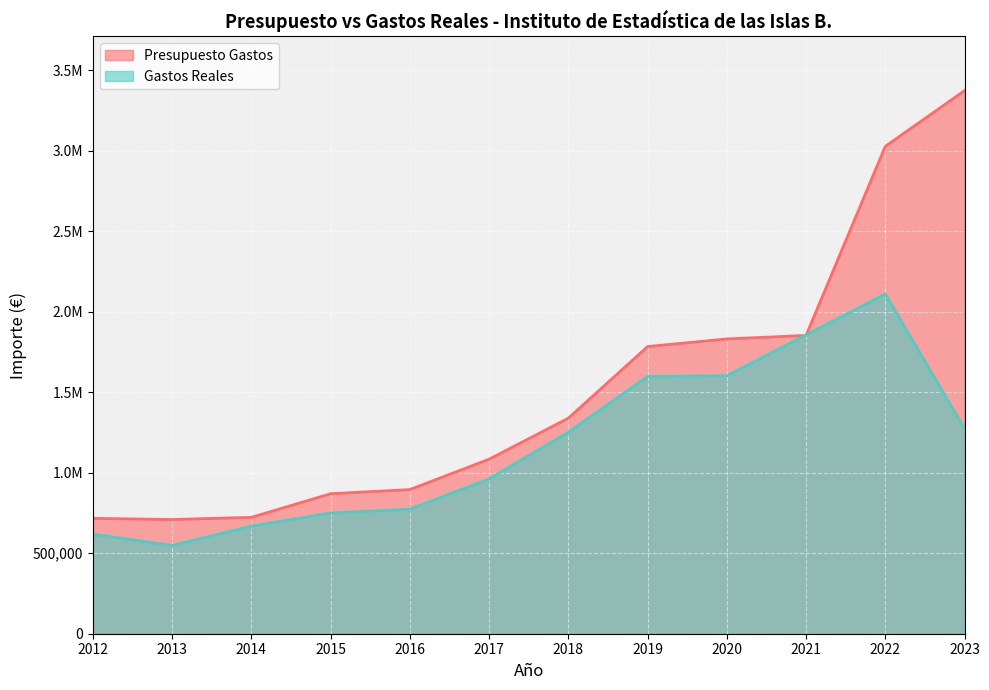

At which label does Gastos Reales first exceed 1251928?

2018